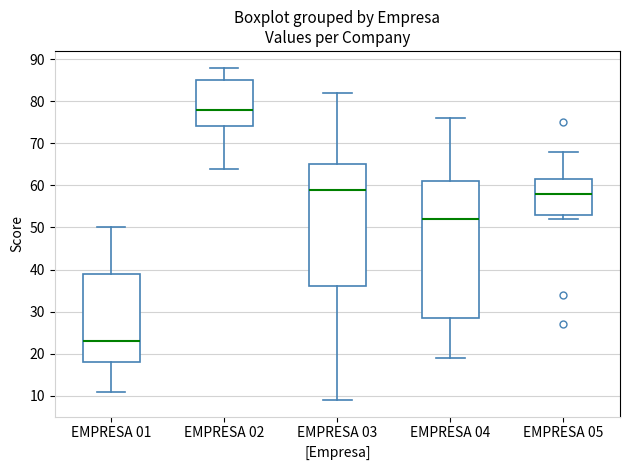

Which box is the tallest, from its lower edge to its upper edge?

EMPRESA 04